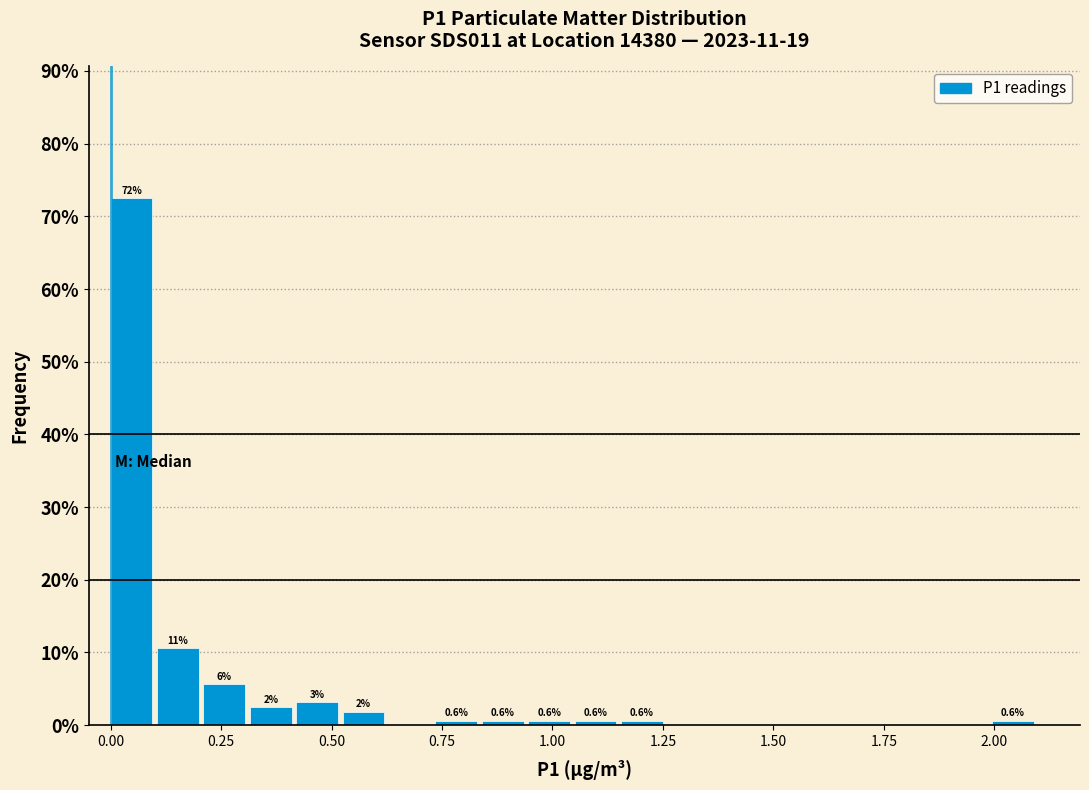

Read against the x-axis, roughly where is the centre of the tallest bar?

0.05